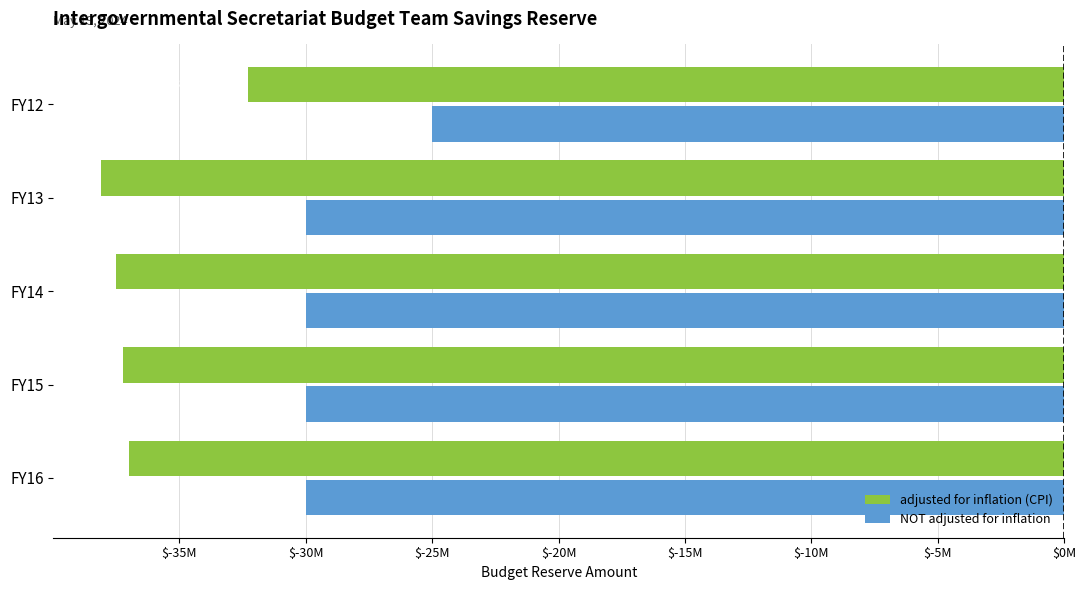

What are all the series names shown in the legend?

adjusted for inflation (CPI), NOT adjusted for inflation